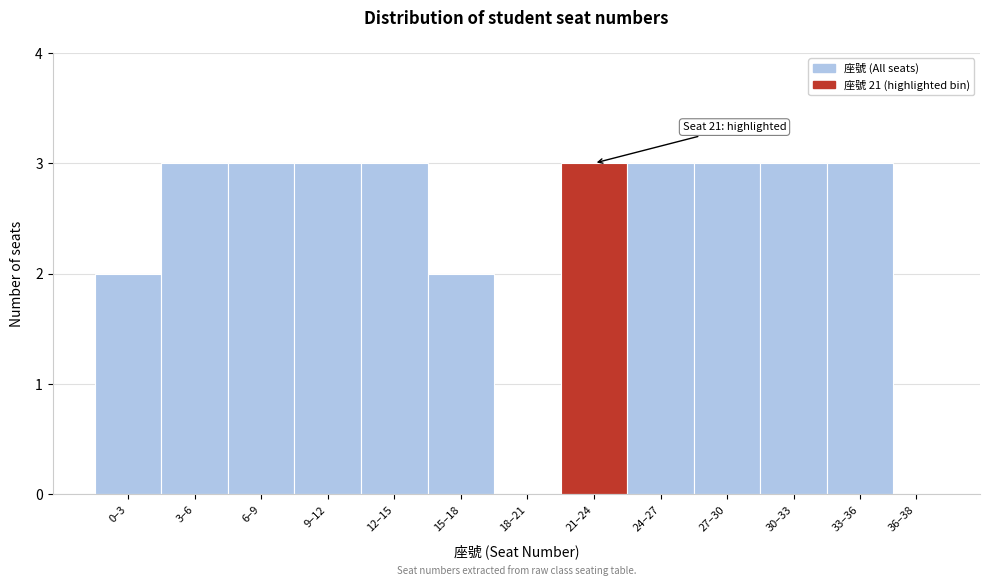

Reading left to right, list all the values displayed in this chart.

0–3=2	3–6=3	6–9=3	9–12=3	12–15=3	15–18=2	18–21=0	21–24=3	24–27=3	27–30=3	30–33=3	33–36=3	36–38=0